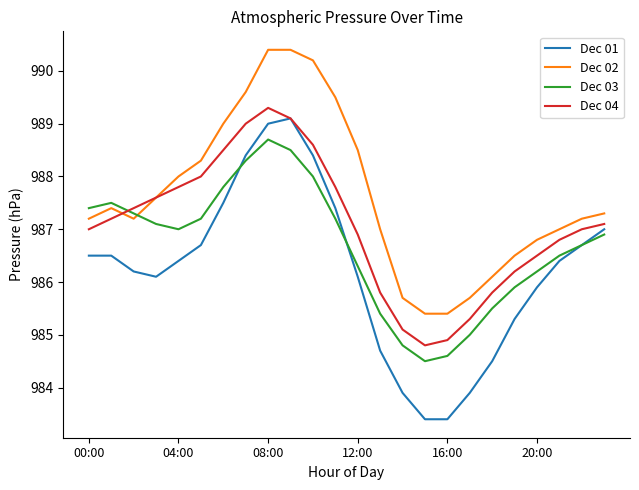

Rank the series by their average value, from highest to lowest.

Dec 02, Dec 04, Dec 03, Dec 01